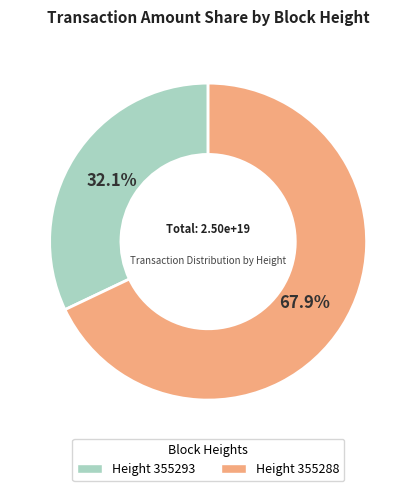

To the nearest percent, what is the difference between the largest and smallest slice percentages?

36%